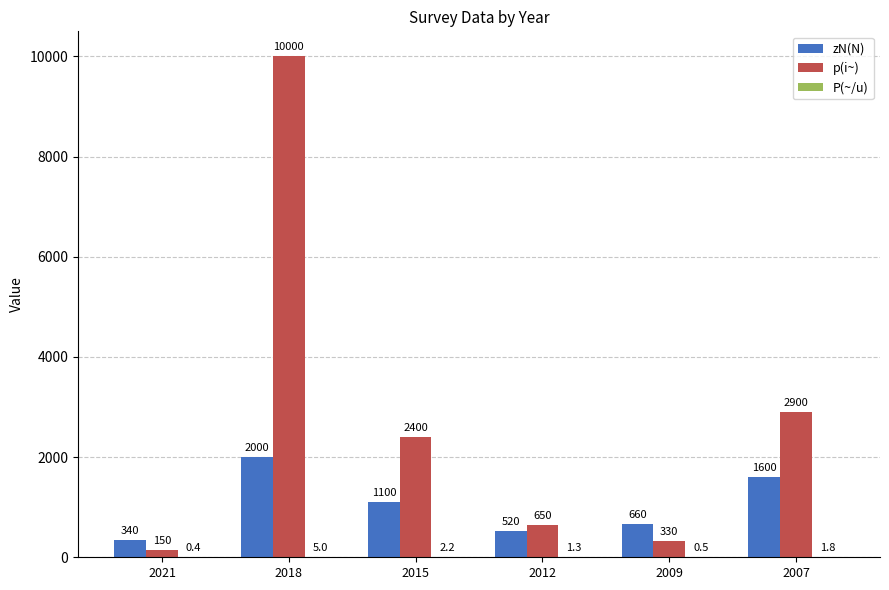

Are the bars grouped side by side (vs. stacked)?

Yes